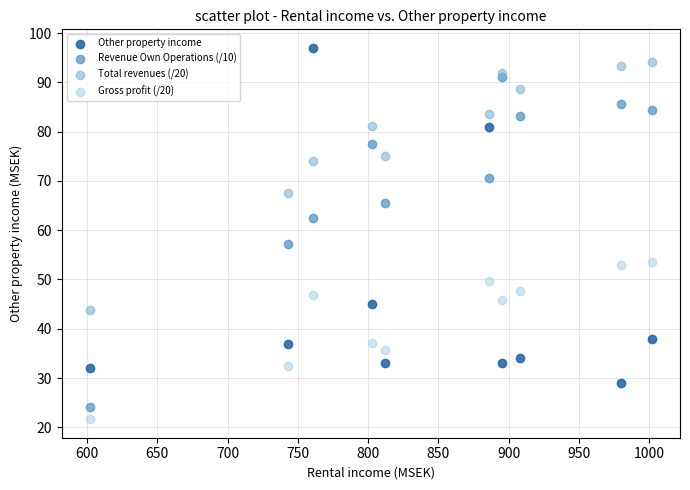

Across all data points, what is the range of X values (max minus min)?

400.0